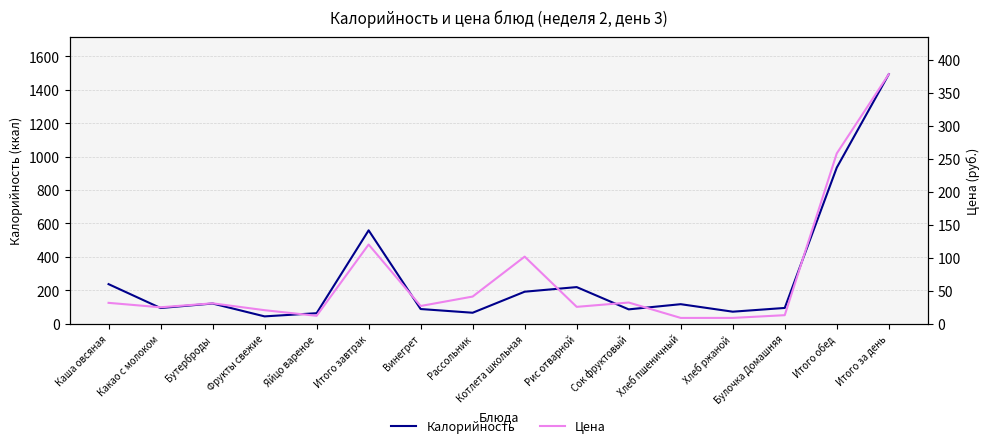

At which label is Цена closest to 193?

Итого обед